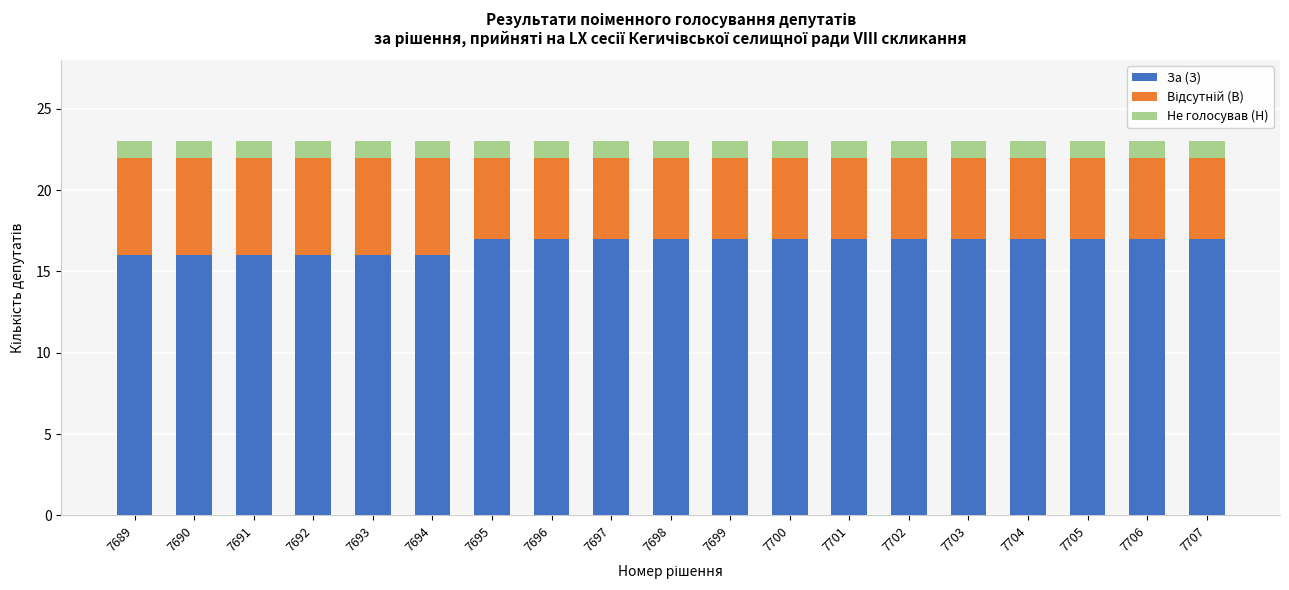

What is the average value of the За (З) series?

17